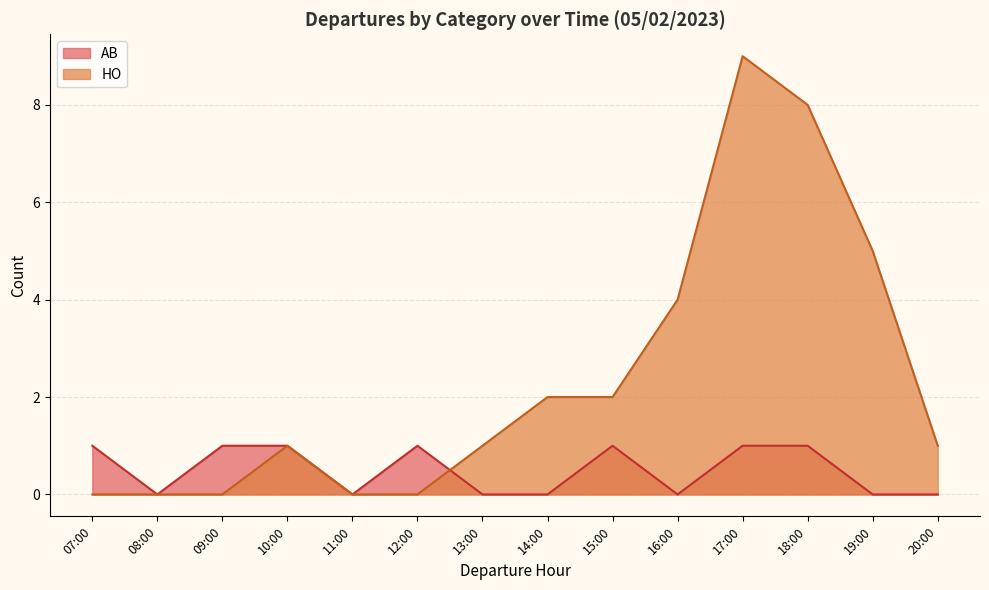

The HO series shows 0 at 07:00. True or false?

True